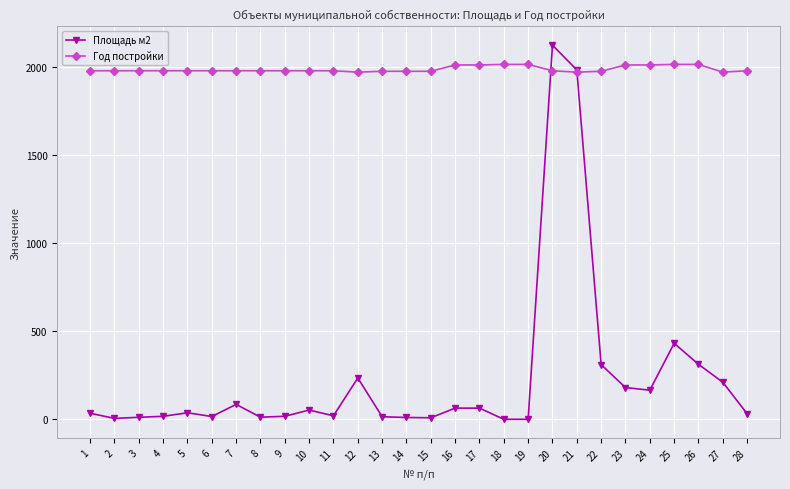

How many data points in Площадь м2 are less than 36?

14